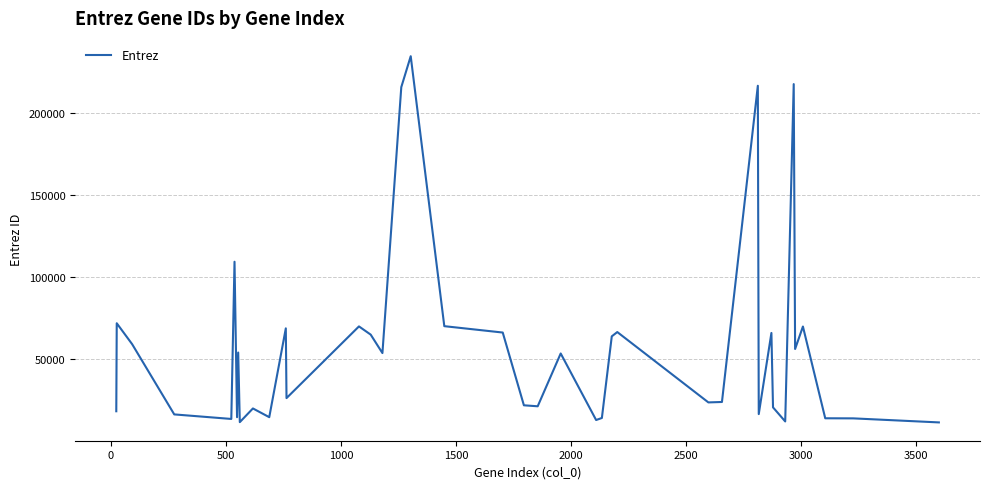

What is the difference between the maximum and minimum values?

223257